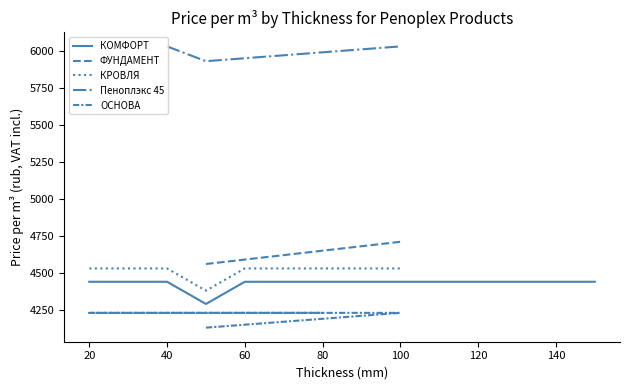

The КОМФОРТ series shows 996 at 60. True or false?

False